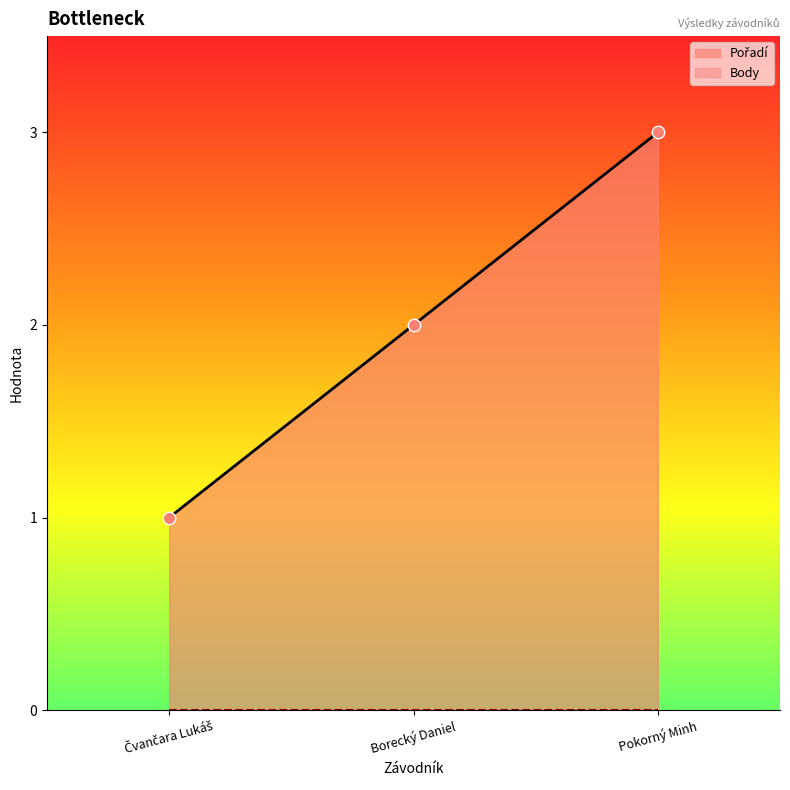

Which has a higher value, Borecký Daniel or Pokorný Minh?

Pokorný Minh